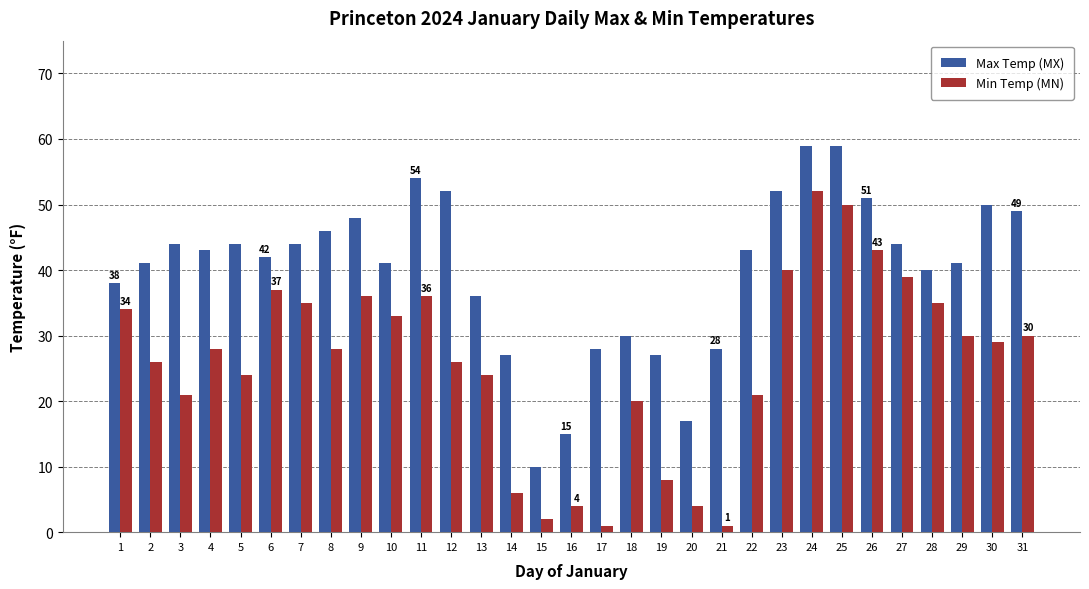

At 3, list the series in order from smallest to largest.

Min Temp (MN), Max Temp (MX)